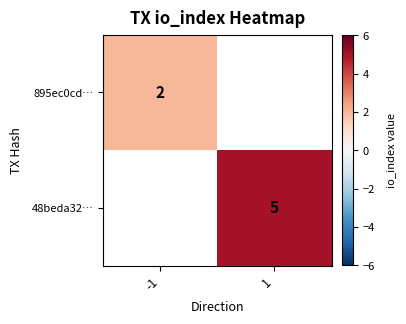

Is it true that 895ec0cd… equals 2 at -1?

True